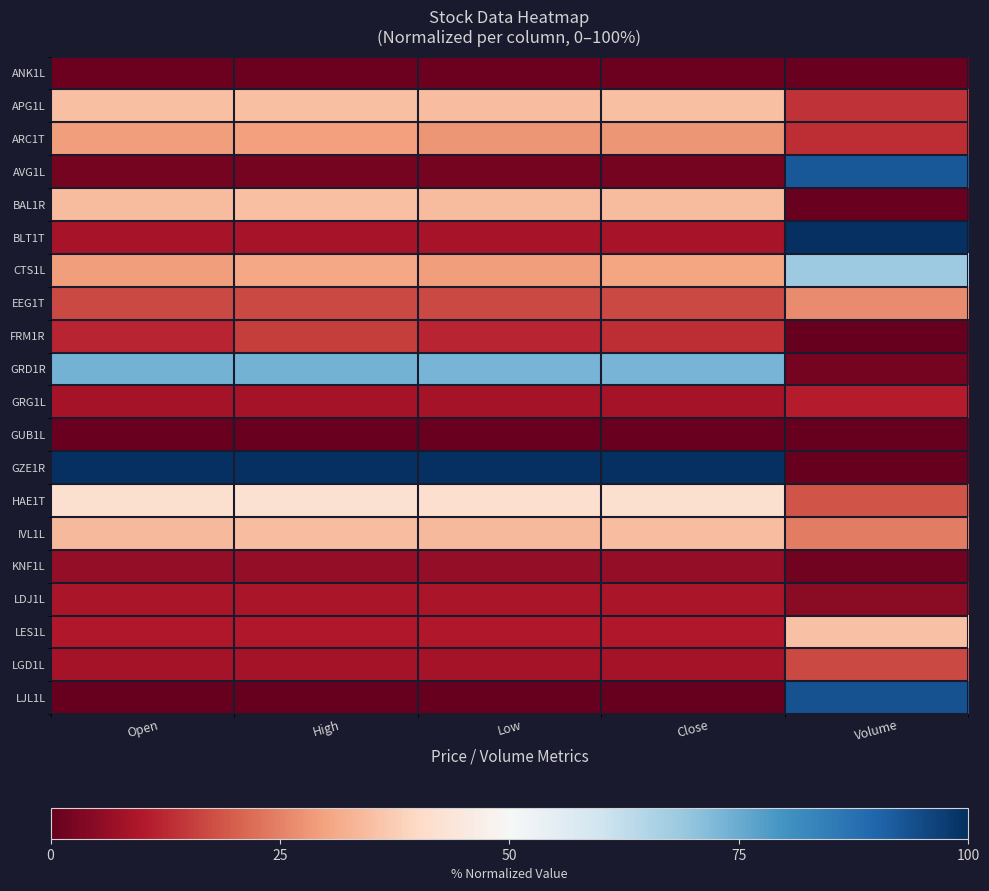

Which series has the largest total across all categories?

GZE1R